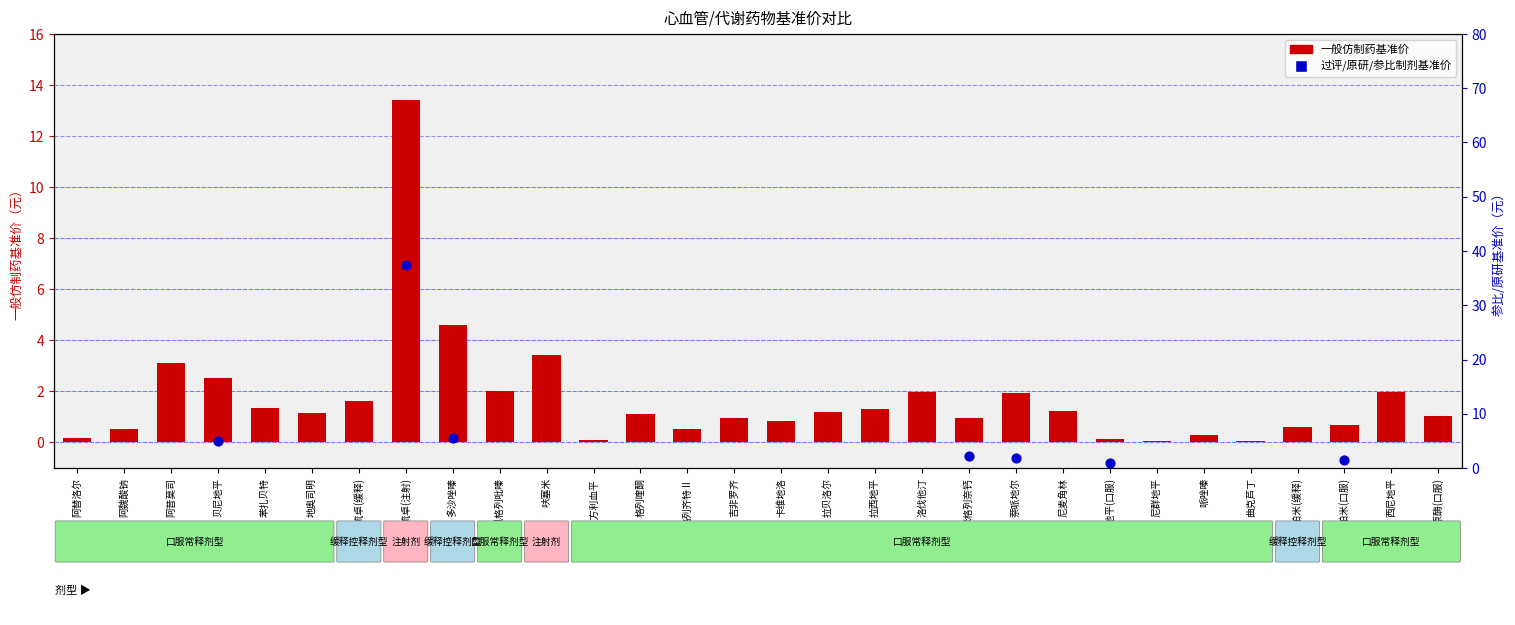

Which series reaches the maximum Y coordinate?

一般仿制药基准价（元/片、支）